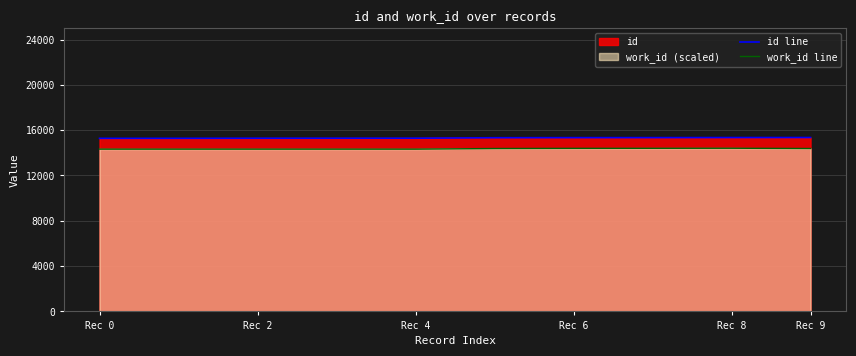

True or false: work_id line and id line intersect in this chart.

False